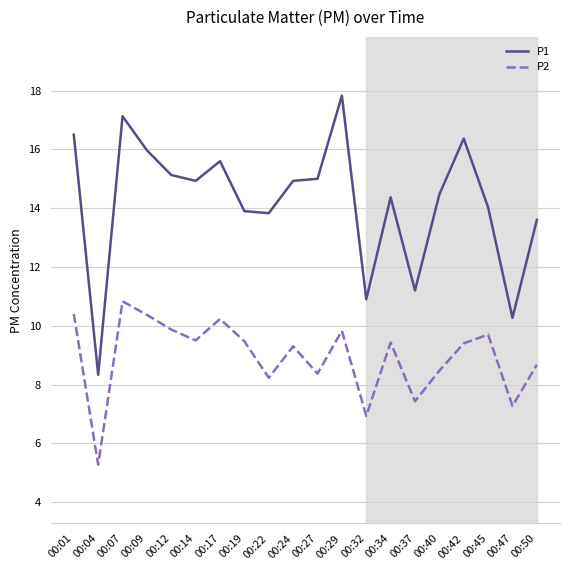

Is it true that P2 equals 9.4 at 00:42?

True